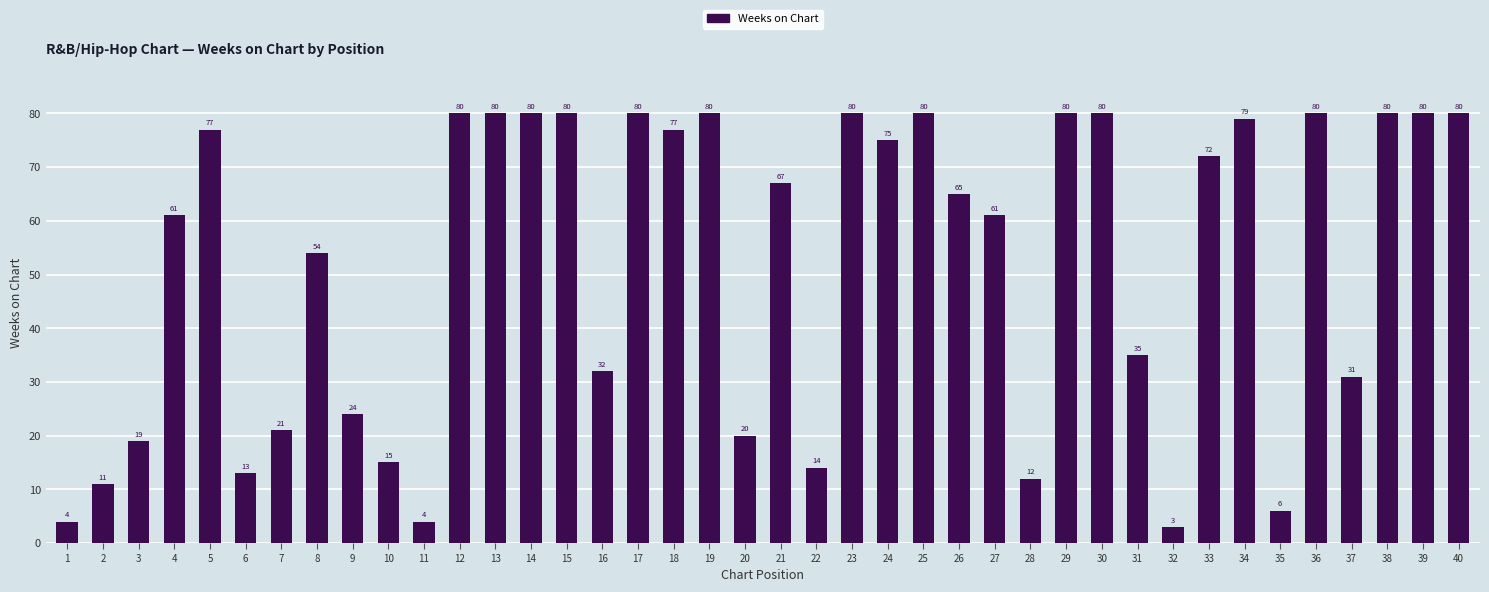

Which label corresponds to the smallest value in the chart?

32